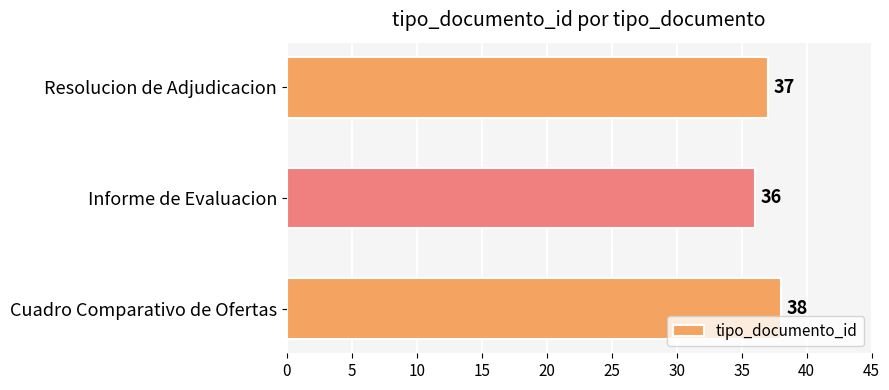

How many values are below 37?

1